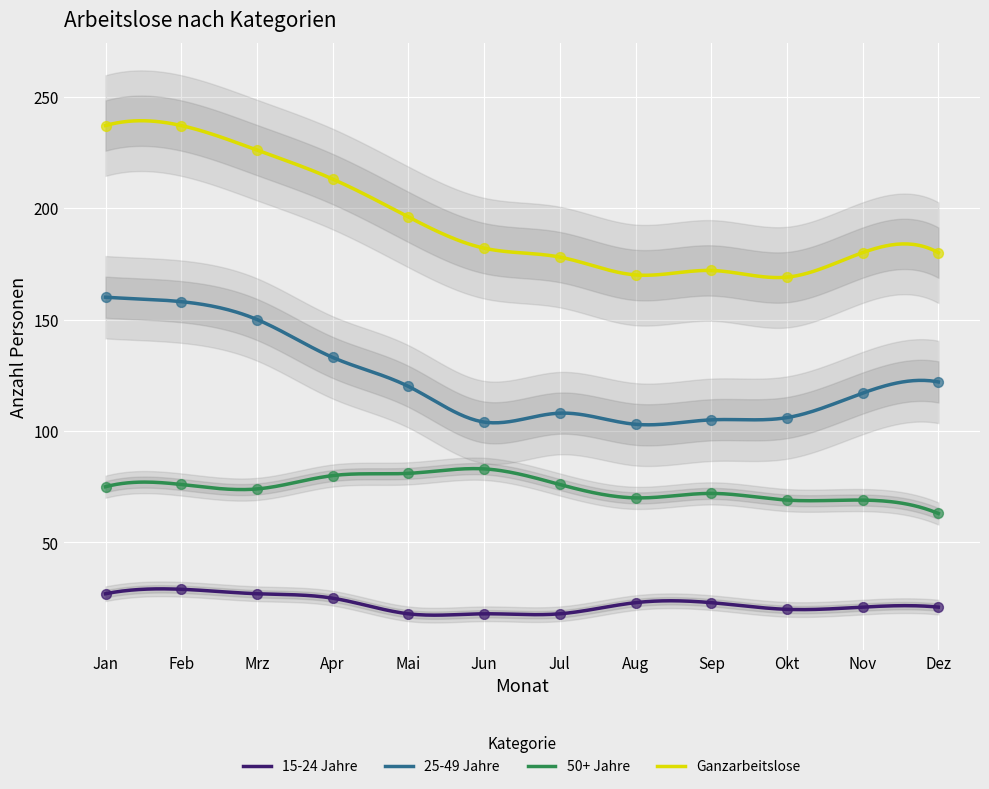

At how many categories does at least one series exceed 98?

12